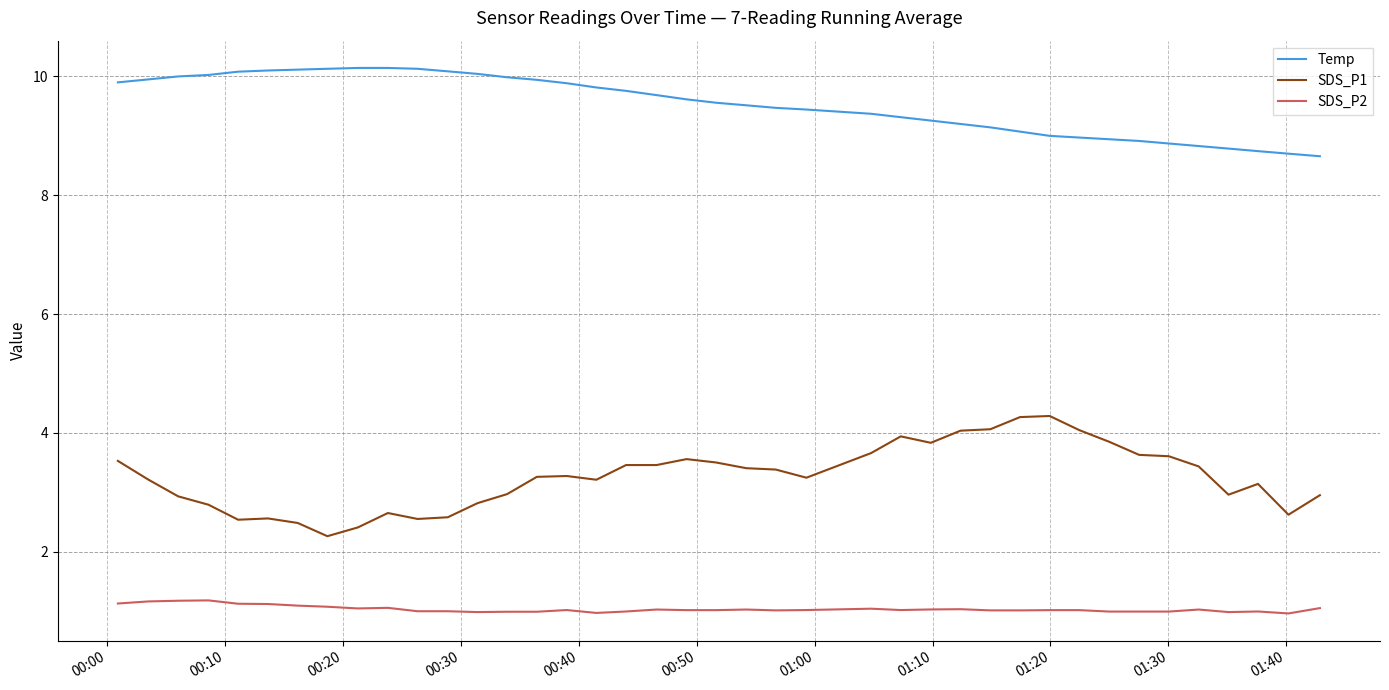

What is the maximum value shown in the chart?

10.1